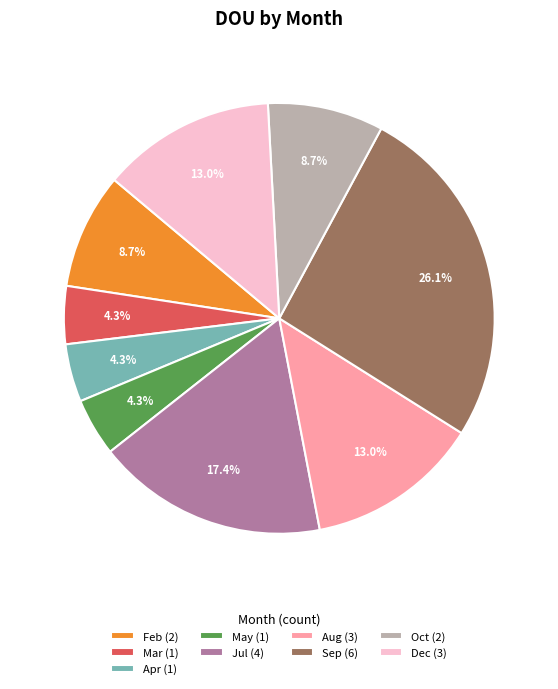

Which has a higher value, Aug (3) or Mar (1)?

Aug (3)